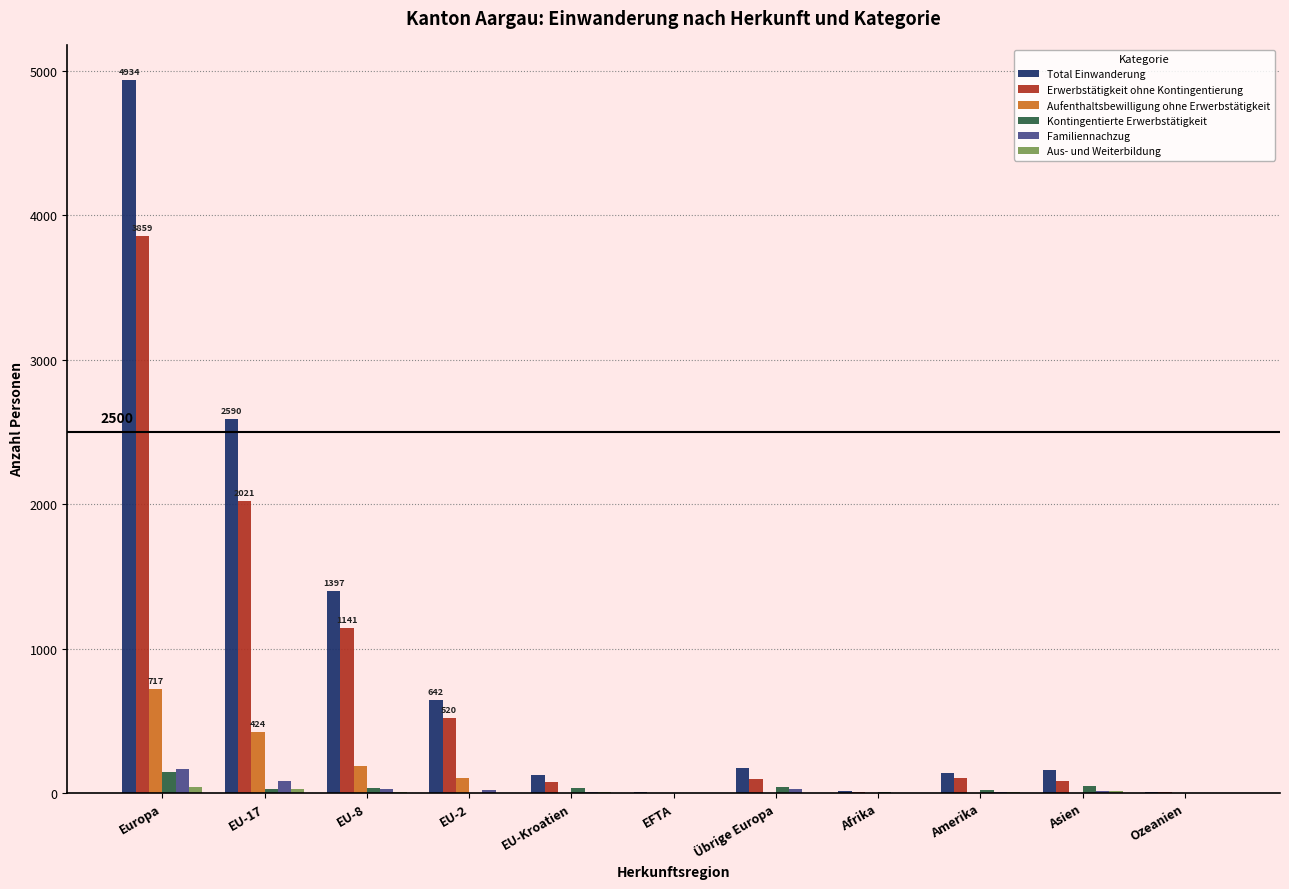

Where is Erwerbstätigkeit ohne Kontingentierung nearest to the value 1931?

EU-17